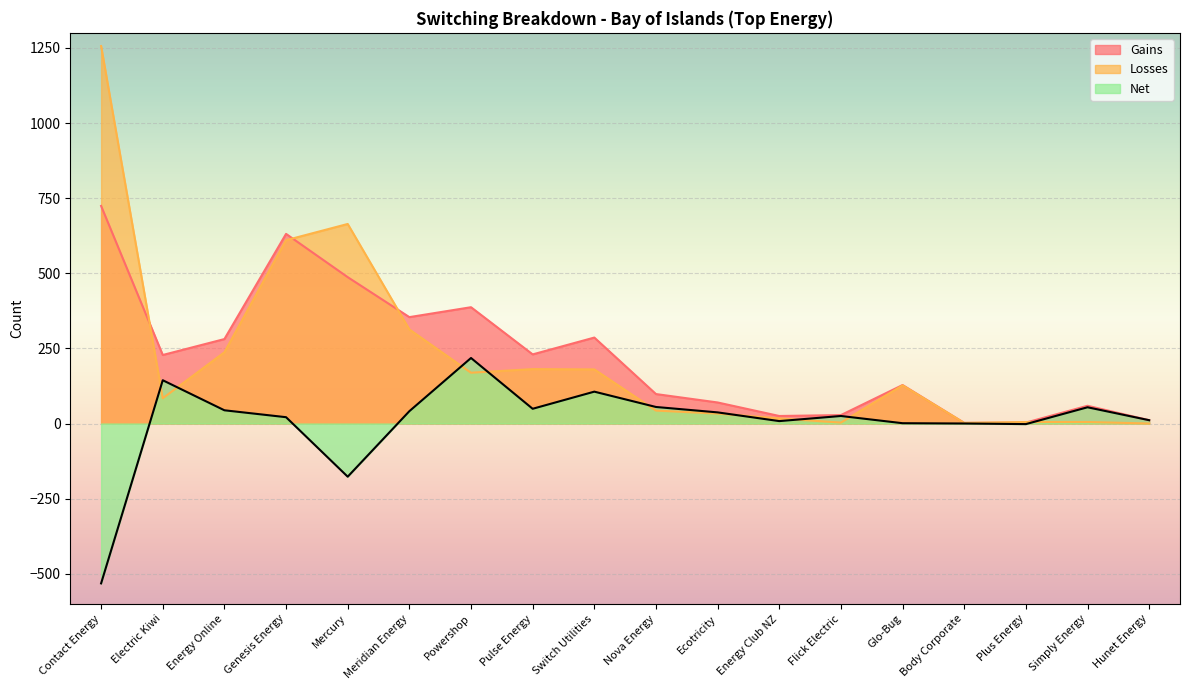

Reading left to right, what are all the values shown in this chart?

Gains: Contact Energy=724	Electric Kiwi=228	Energy Online=281	Genesis Energy=631	Mercury=487	Meridian Energy=354	Powershop=387	Pulse Energy=230	Switch Utilities=286	Nova Energy=98	Ecotricity=70	Energy Club NZ=25	Flick Electric=28	Glo-Bug=128	Body Corporate=2	Plus Energy=3	Simply Energy=59	Hunet Energy=11
Losses: Contact Energy=1256	Electric Kiwi=84	Energy Online=237	Genesis Energy=610	Mercury=664	Meridian Energy=313	Powershop=169	Pulse Energy=181	Switch Utilities=180	Nova Energy=43	Ecotricity=33	Energy Club NZ=17	Flick Electric=3	Glo-Bug=127	Body Corporate=2	Plus Energy=5	Simply Energy=5	Hunet Energy=0
Net: Contact Energy=-532	Electric Kiwi=144	Energy Online=44	Genesis Energy=21	Mercury=-177	Meridian Energy=41	Powershop=218	Pulse Energy=49	Switch Utilities=106	Nova Energy=55	Ecotricity=37	Energy Club NZ=8	Flick Electric=25	Glo-Bug=1	Body Corporate=0	Plus Energy=-2	Simply Energy=54	Hunet Energy=11